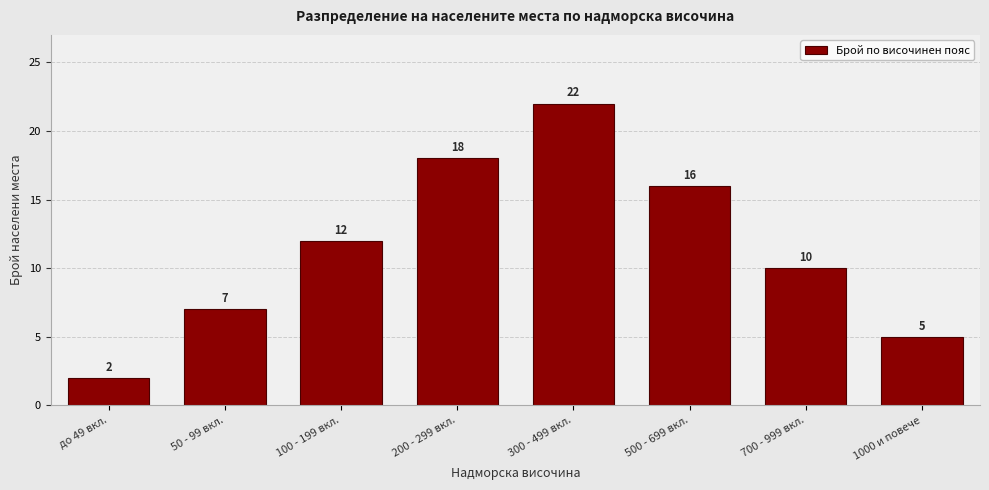

Reading right to left, transcribe all the data shown in this chart.

5	10	16	22	18	12	7	2